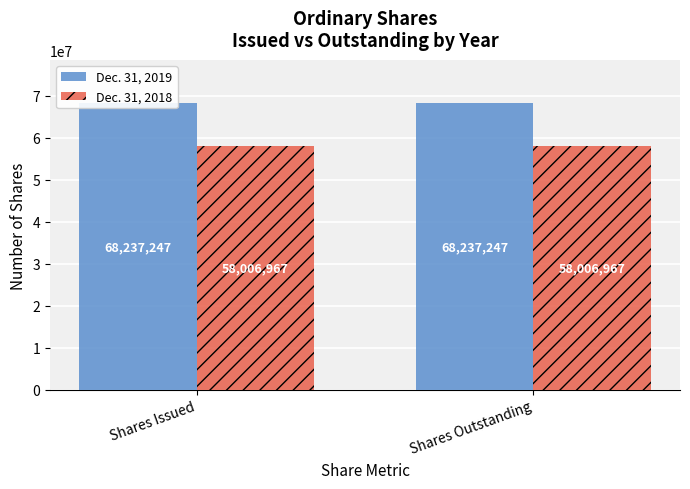

Reading left to right, list all the values displayed in this chart.

Dec. 31, 2019: 68237247	68237247
Dec. 31, 2018: 58006967	58006967